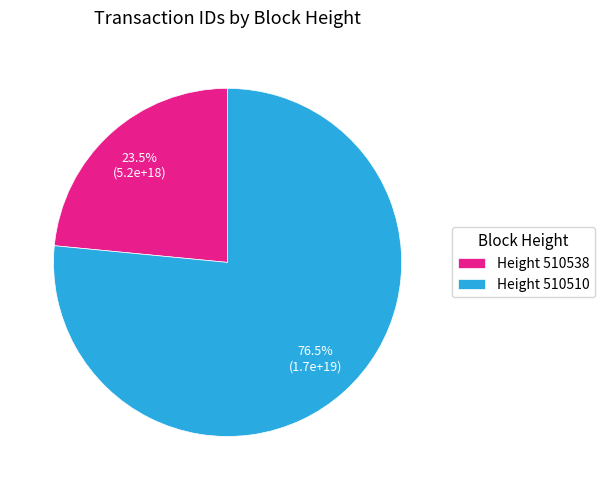

What is the total percentage of Height 510510 and Height 510538?

100.0%